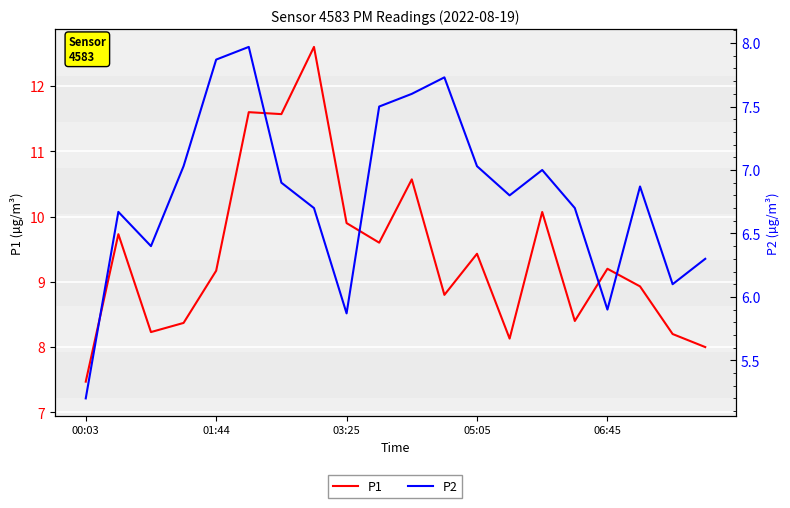

What are all the series names shown in the legend?

P1, P2